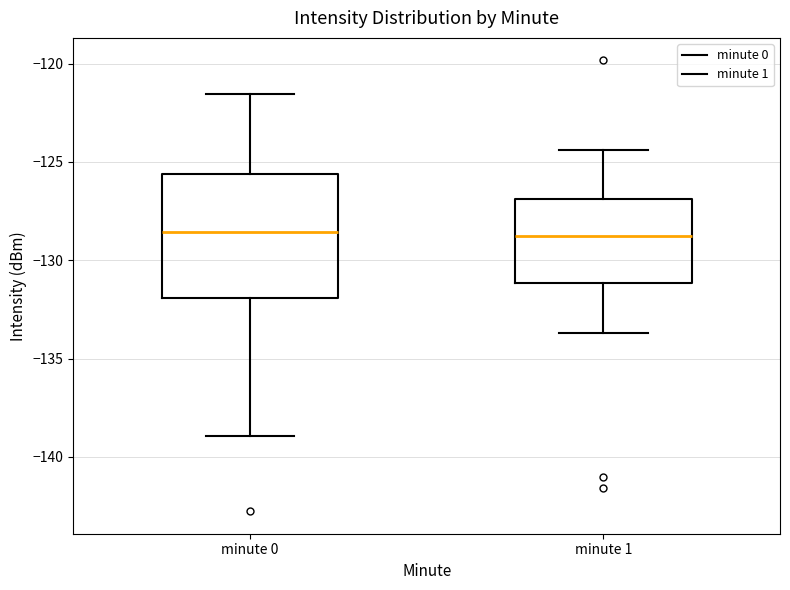

Where does the lower whisker of the box for minute 1 end on the y-axis? The values are not printed on the chart, so give them approximately, as read against the axis.

-133.5